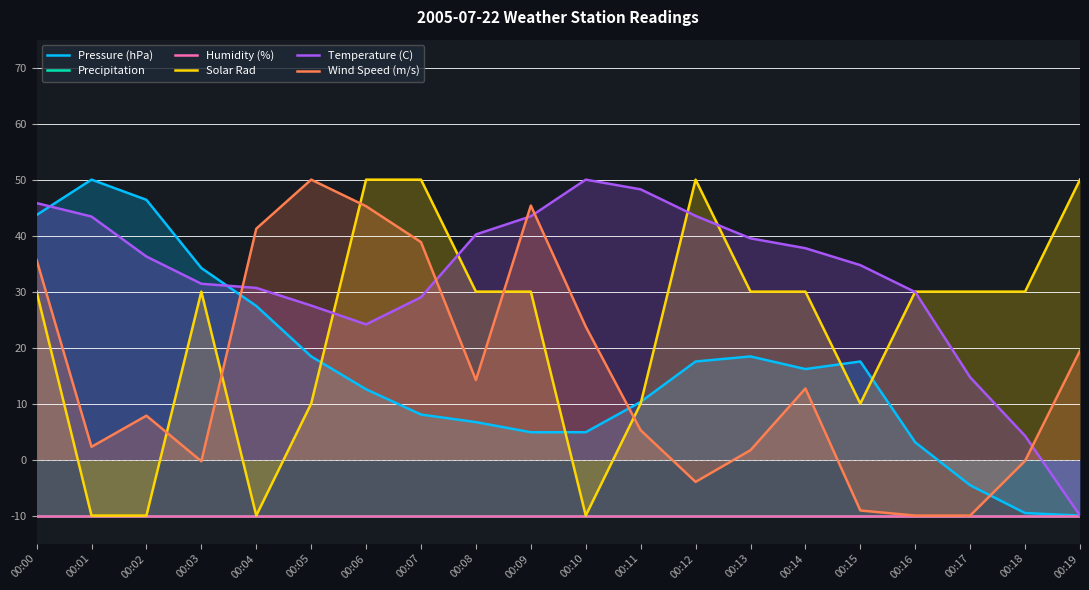

Does the chart display data point markers on the line(s)?

No